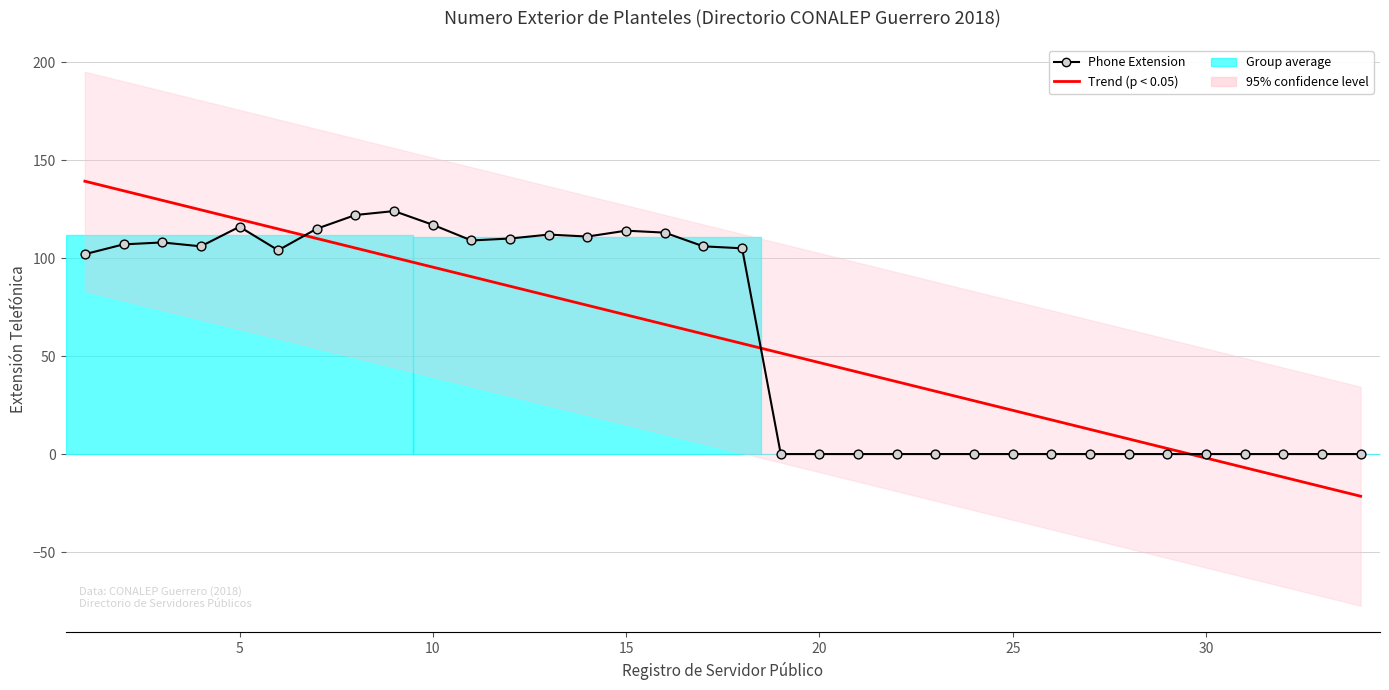

Is the value of Phone Extension at 22 greater than the value of Trend (p < 0.05) at 10?

No